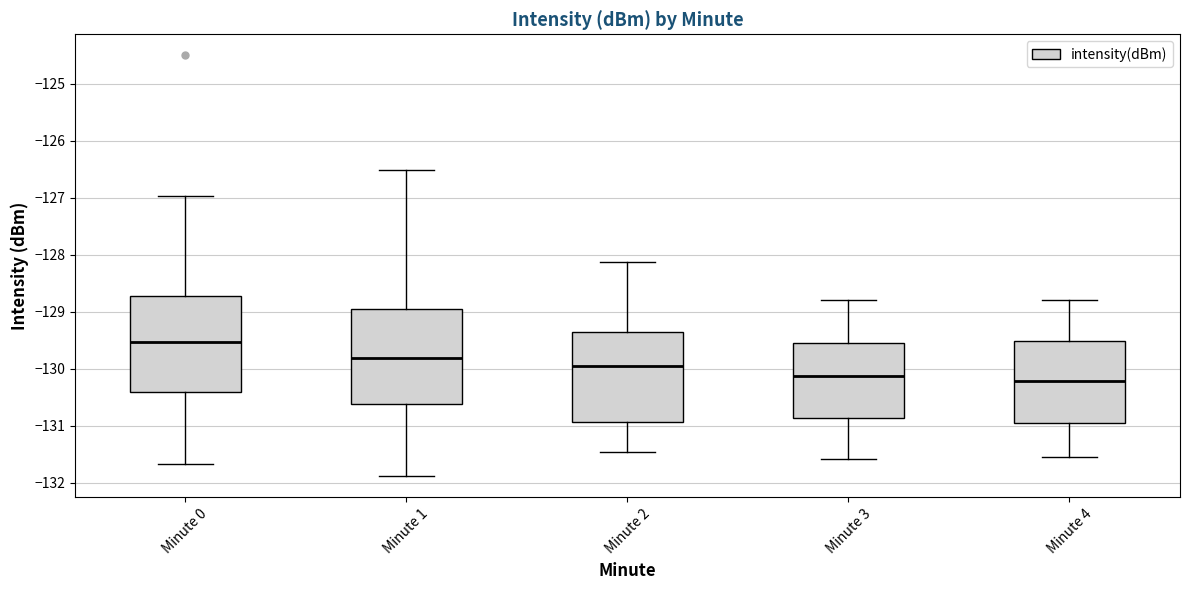

Which box has the highest median line?

Minute 0